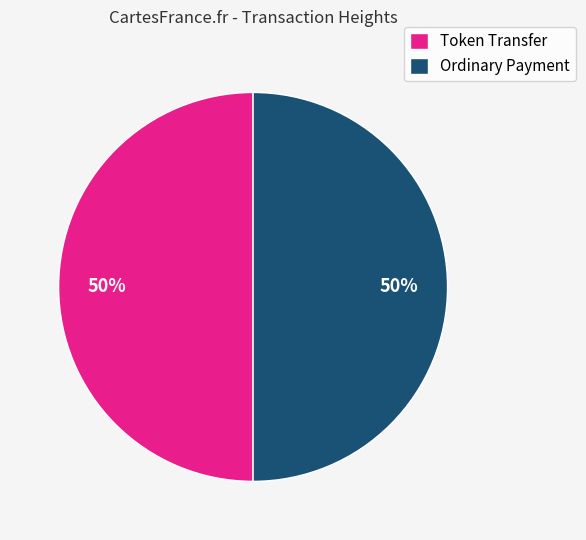

What percentage is the Token Transfer slice, to the nearest percent?

50%